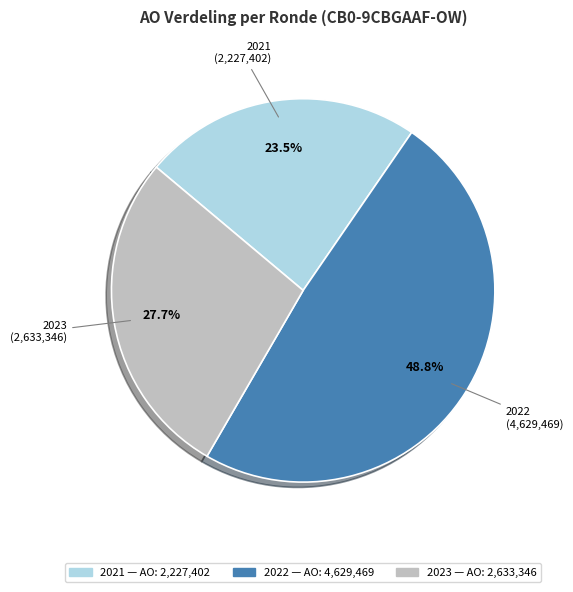

Does any single category account for the majority?

No